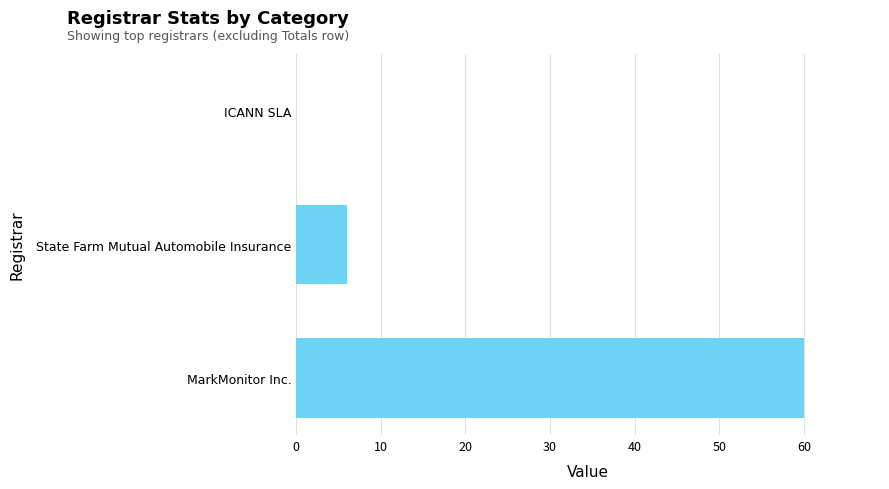

How many data points does each series have?

3